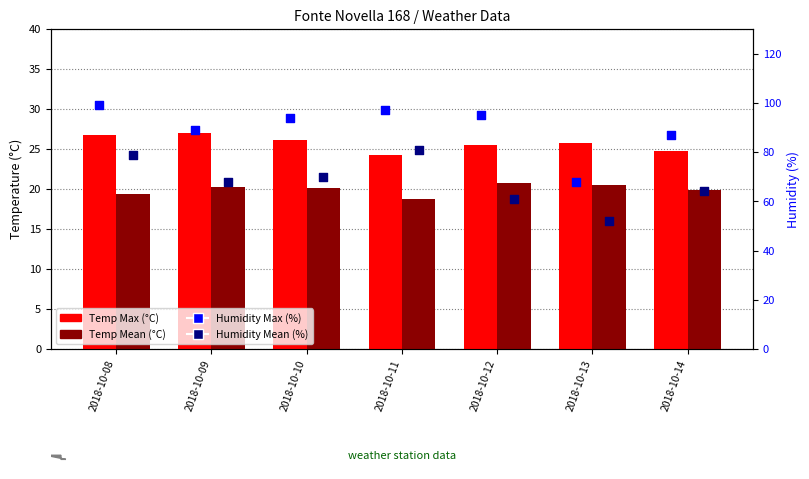

Which series has the widest spread of Y values?

Humidity Max (%)